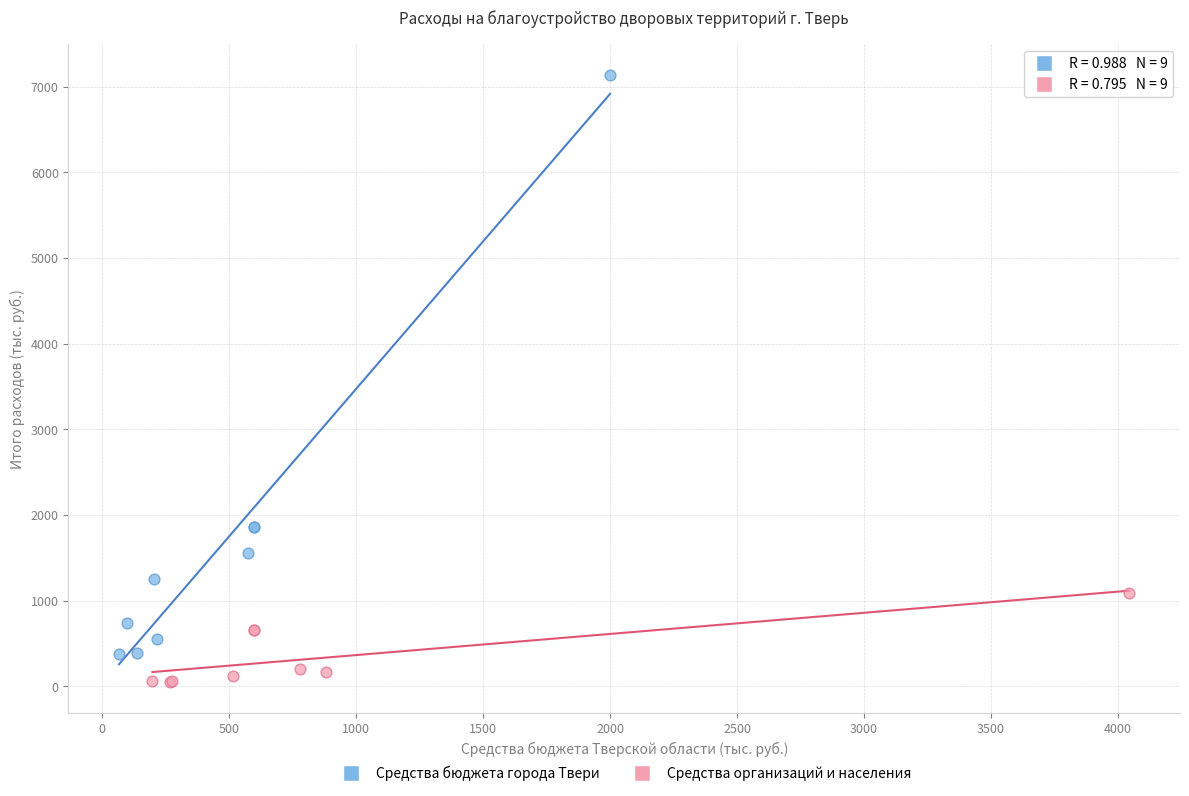

What are all the series names shown in the legend?

Средства бюджета города Твери, Средства организаций и населения